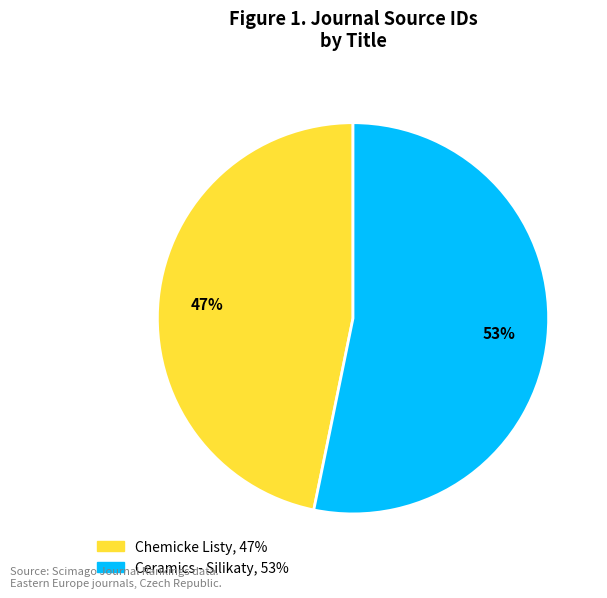

Count the number of slices in the pie.

2